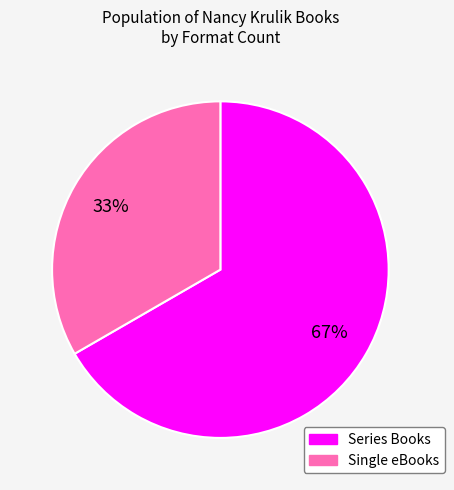

Does any single category account for the majority?

Yes